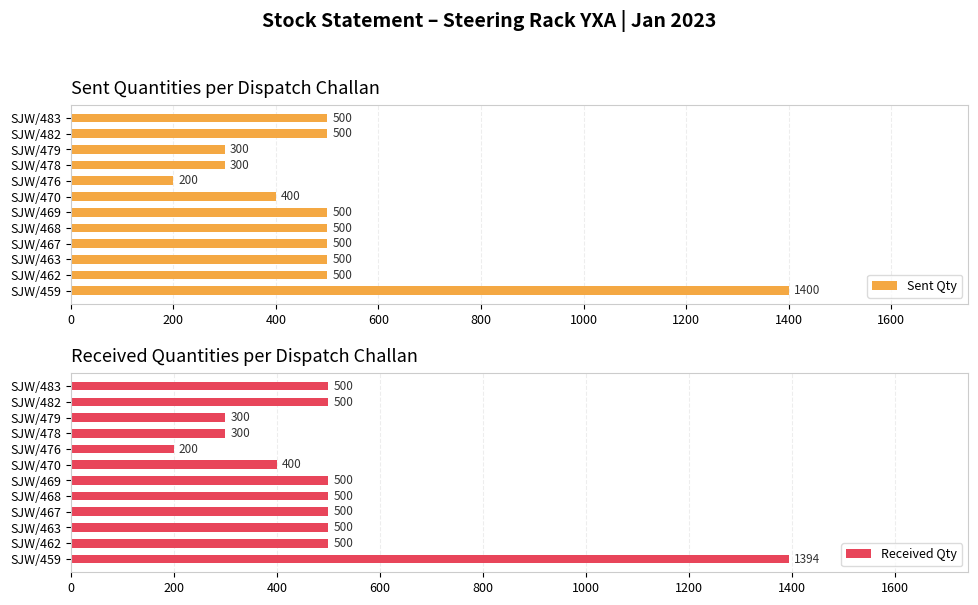

How many bars are there in total?

24